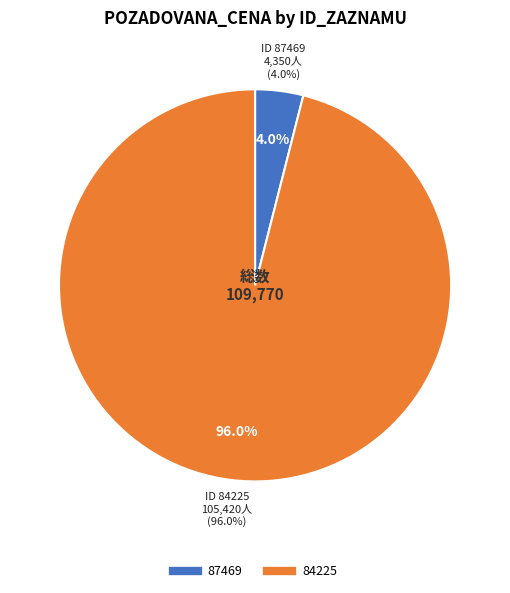

Is it true that 87469 is 1% of the pie?

False